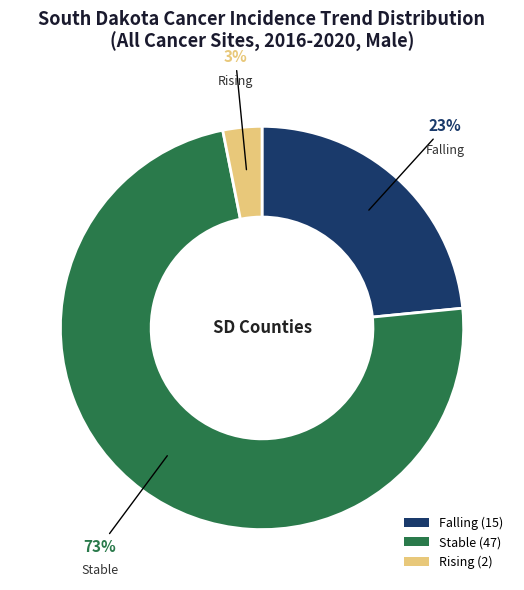

Combined, do Falling (15) and Stable (47) account for over 50%?

Yes